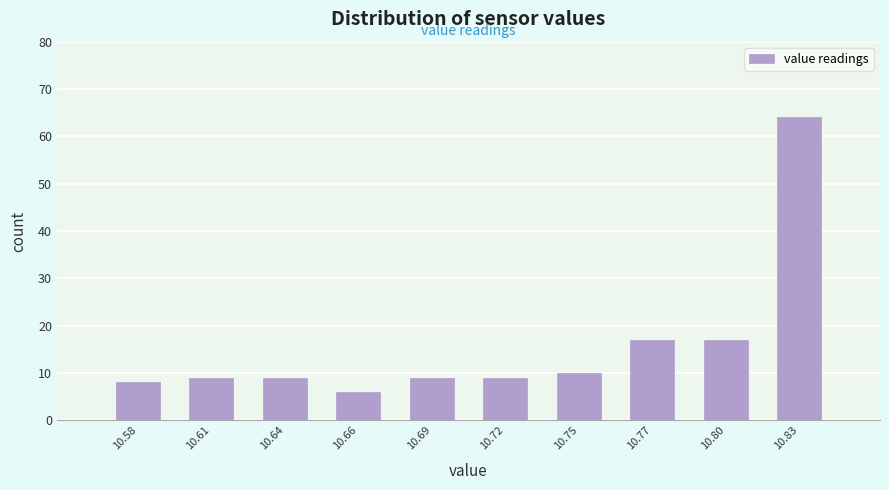

Reading right to left, extract all data points from this chart.

64	17	17	10	9	9	6	9	9	8